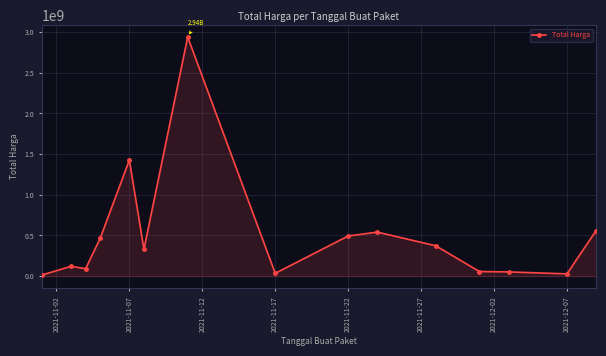

What is the maximum value shown in the chart?

2938963240